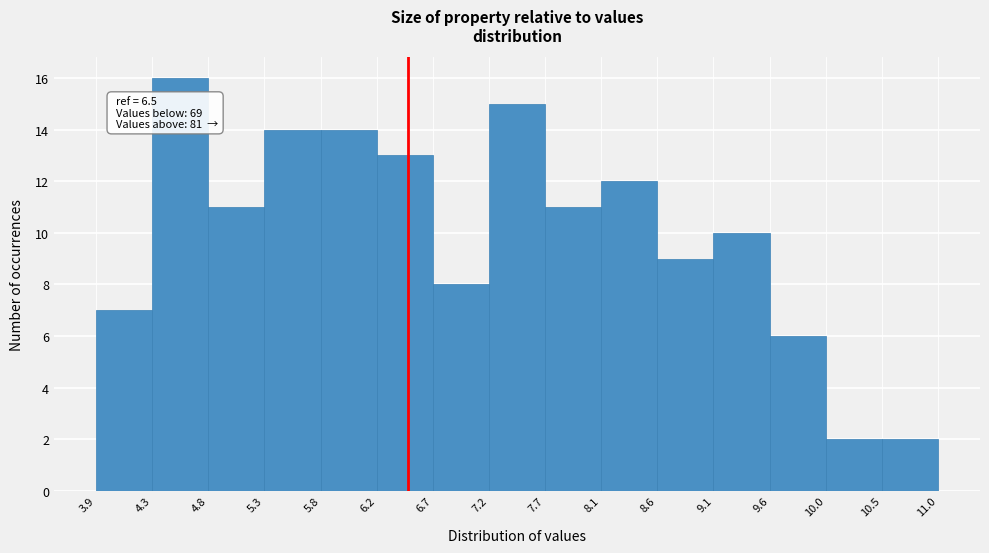

Over which range of the x-axis is the bar tallest?

4.3 to 4.8